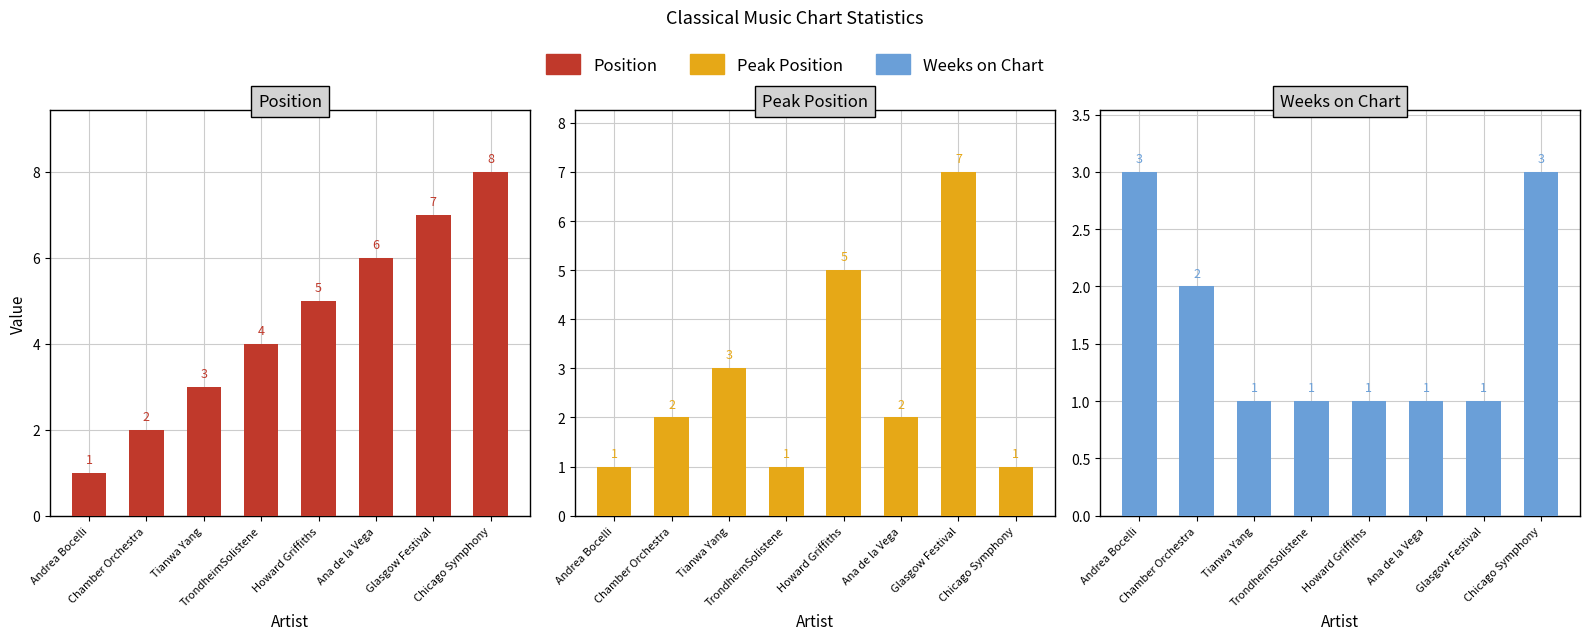

At which label is Weeks on Chart closest to 2?

Chamber Orchestra